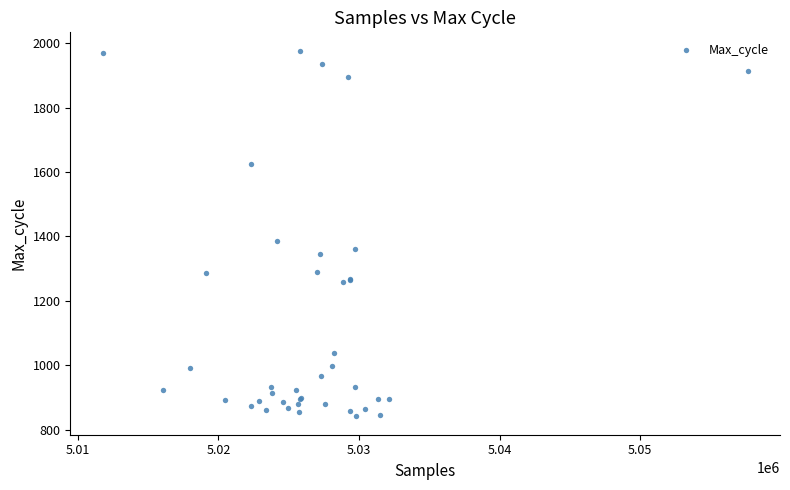

What Y value in the scatter plot is closest to 1409?

1385